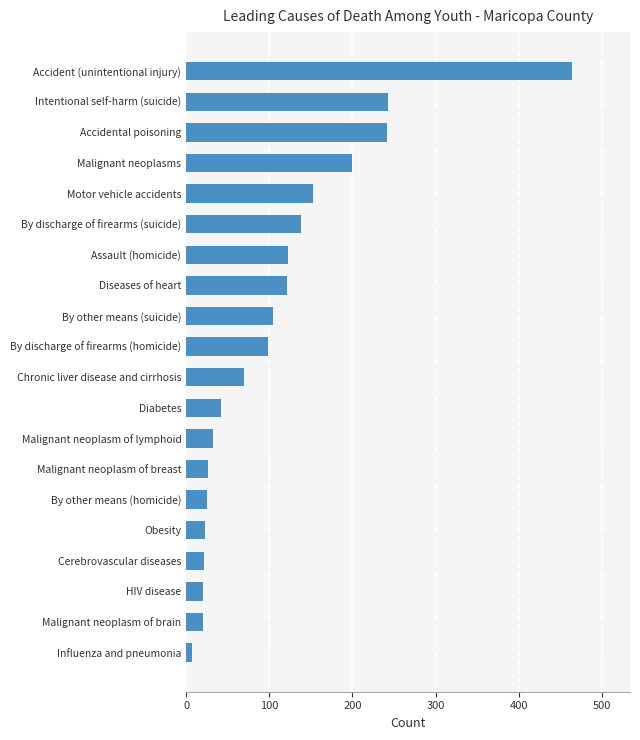

What is the sum of the values at Obesity and By other means (suicide)?

128